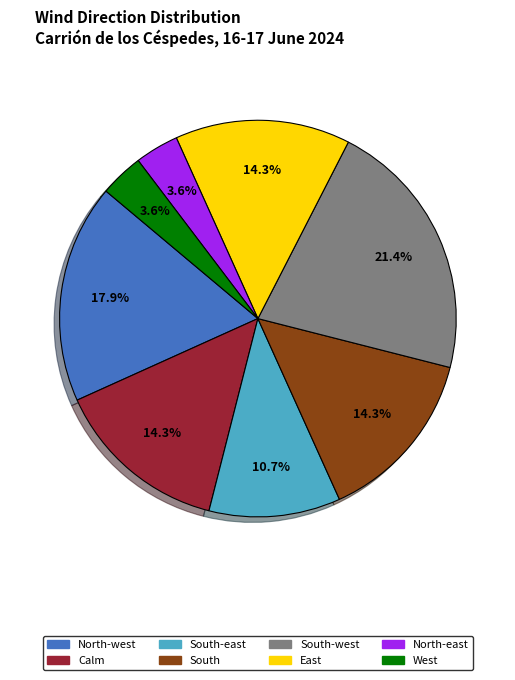

How much of the chart is everything except North-east?

96.4%